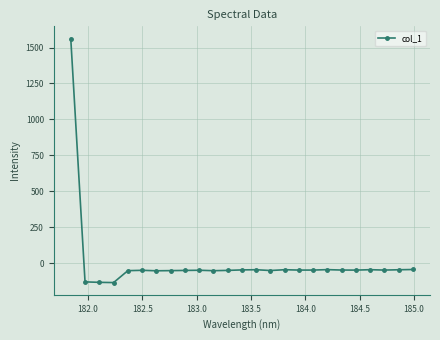

True or false: there are more than 1 points higher than both neighbors.

True